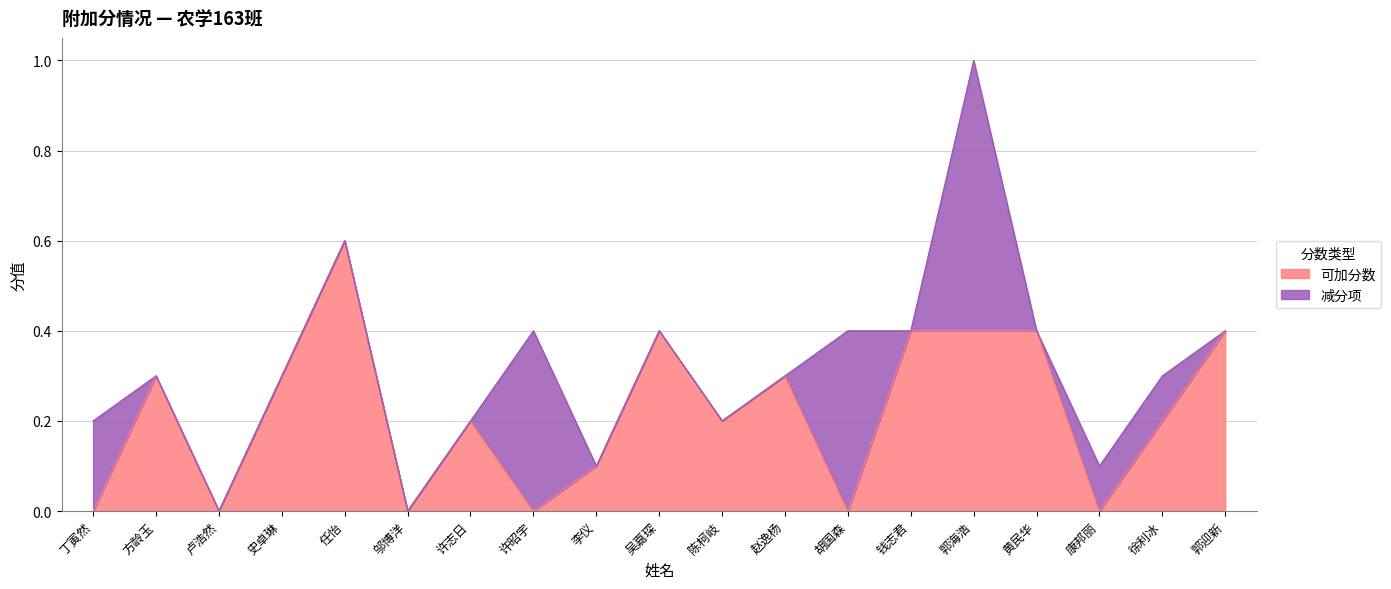

List the labels in order of value, smallest first.

丁寅然, 卢浩然, 邬博洋, 许昭宇, 胡国森, 康邦丽, 李仪, 许志日, 陈柯岐, 徐利冰, 方龄玉, 史卓琳, 赵逸杨, 吴嘉琛, 钱志君, 郭海浩, 黄民华, 郭迎新, 任怡